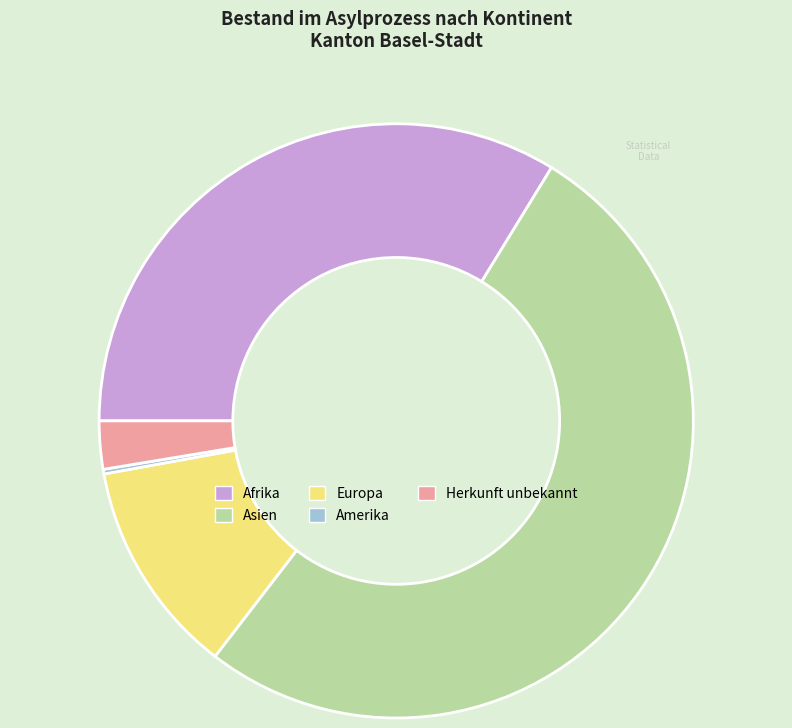

Which category has the biggest portion of the pie?

Asien